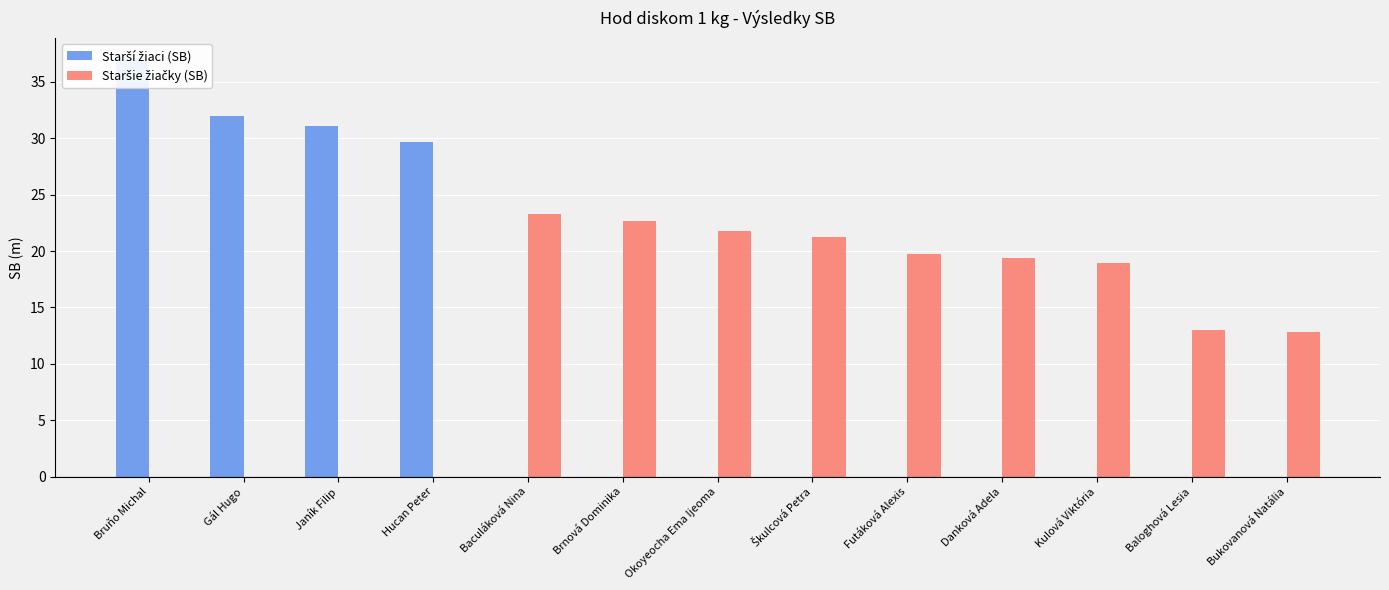

Which category has the highest value in the Starší žiaci (SB) series?

Bruňo Michal